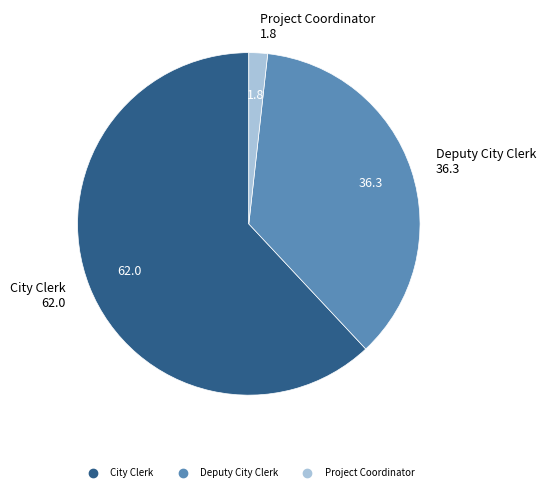

Which slice is the largest?

City Clerk